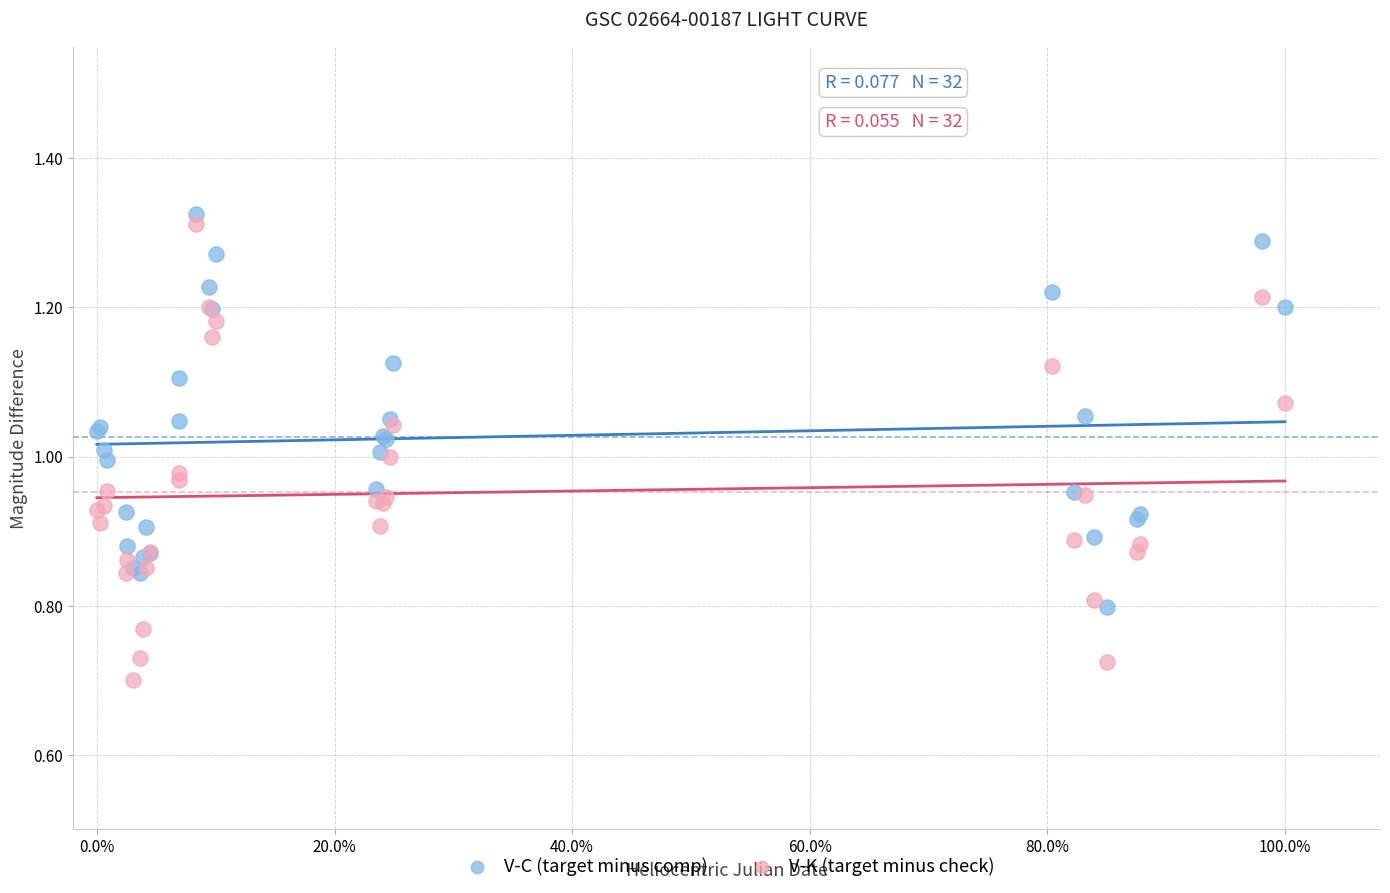

Which series has the largest Y range (max minus min)?

V-K (target minus check)